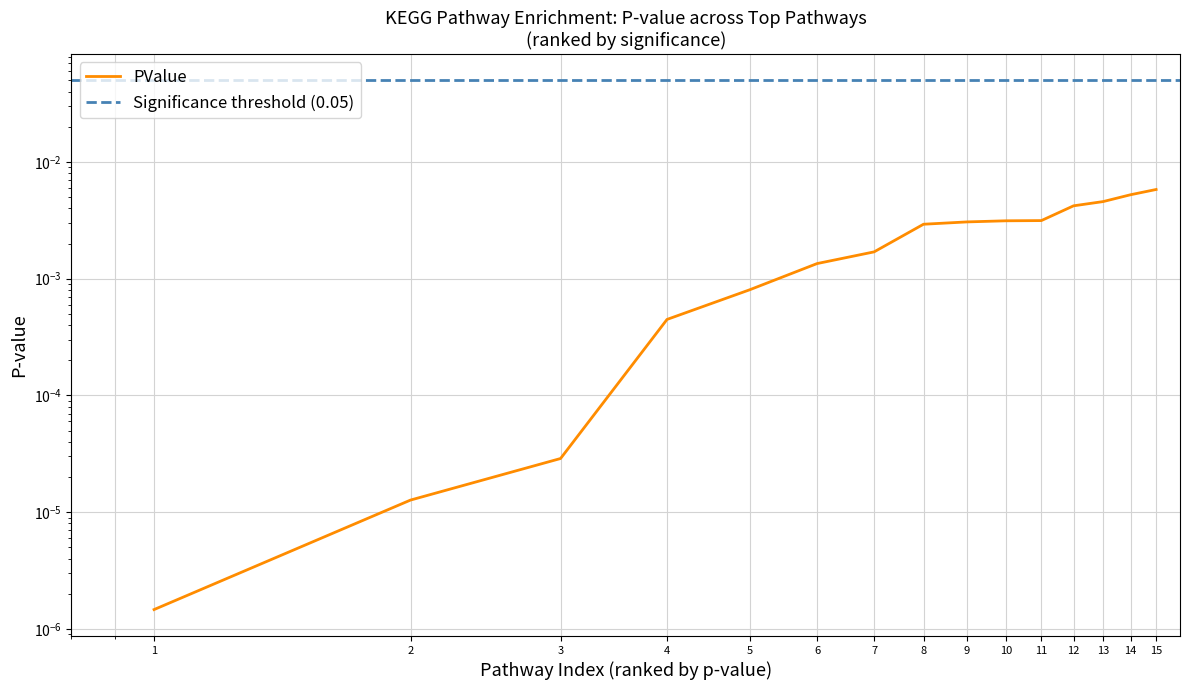

Is this an area chart (filled region under the line)?

No